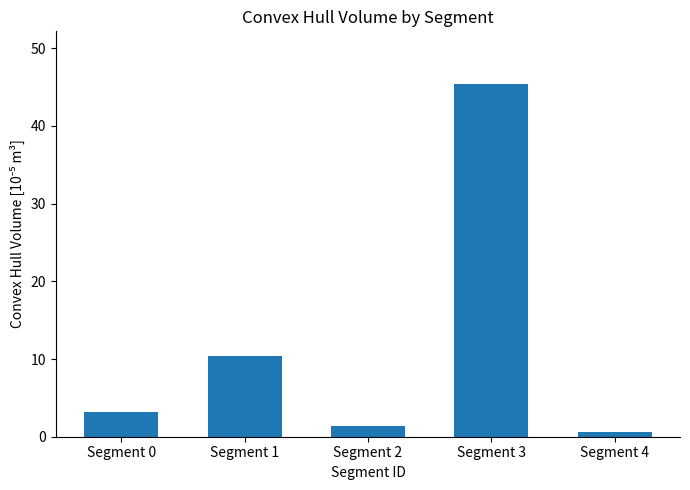

What is the minimum value shown in the chart?

0.6